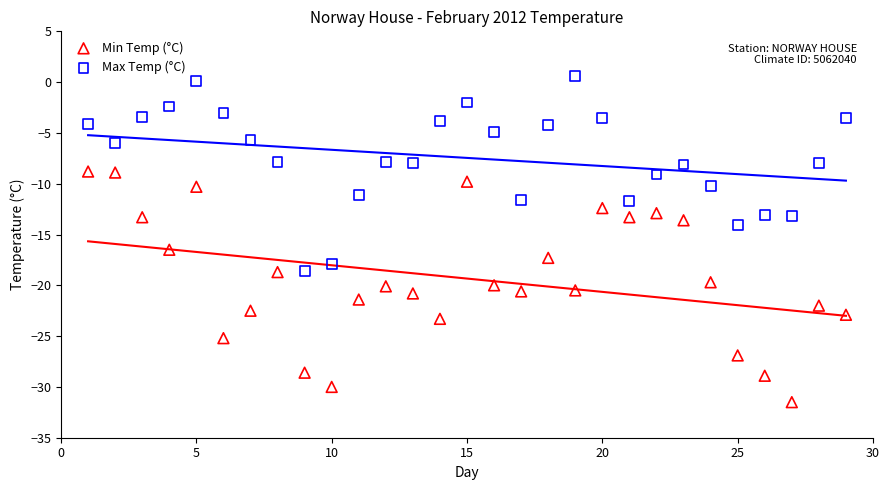

What are all the series names shown in the legend?

Min Temp (°C), Max Temp (°C)